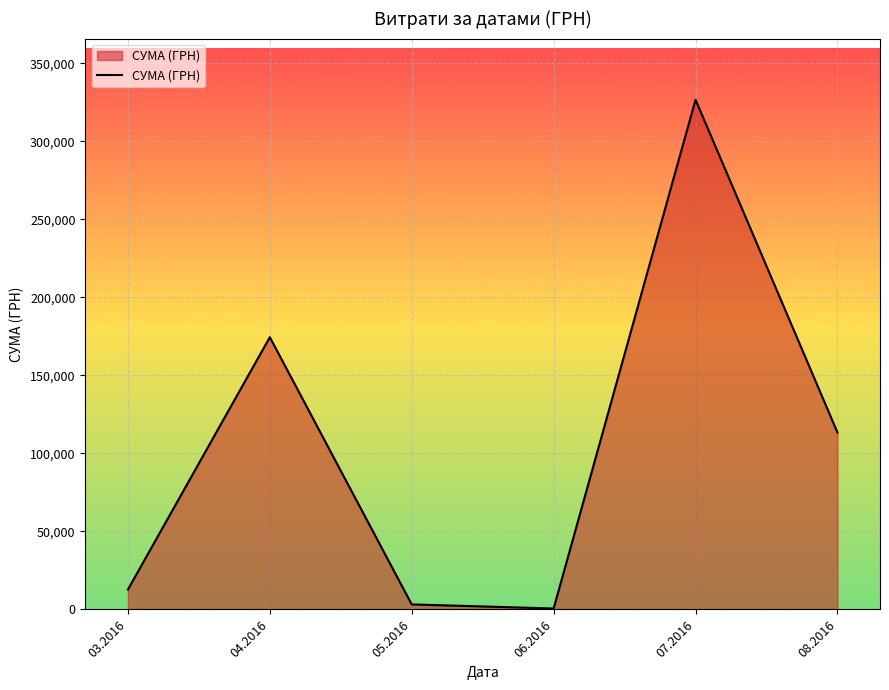

Where is the first local maximum?

04.2016